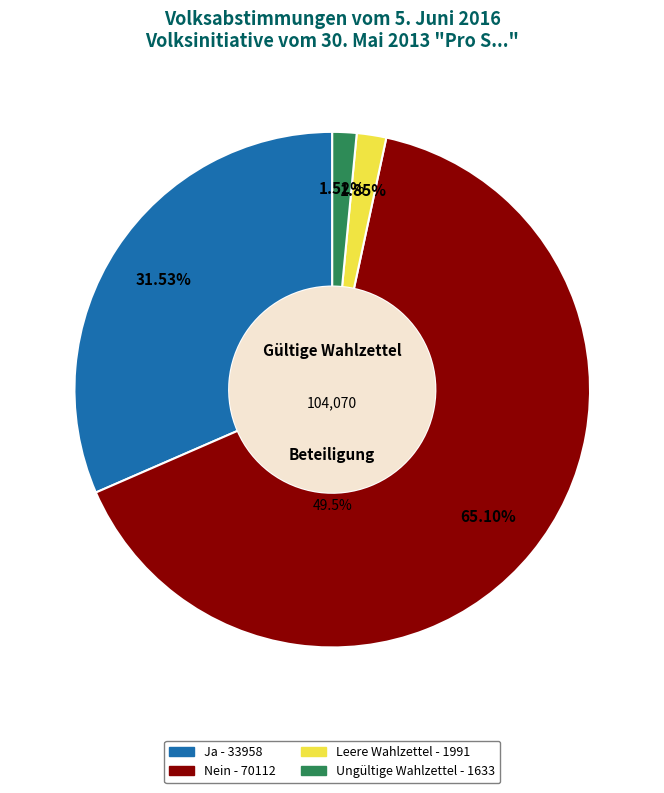

Rank the categories by value from lowest to highest.

Ungültige Wahlzettel, Leere Wahlzettel, Ja, Nein